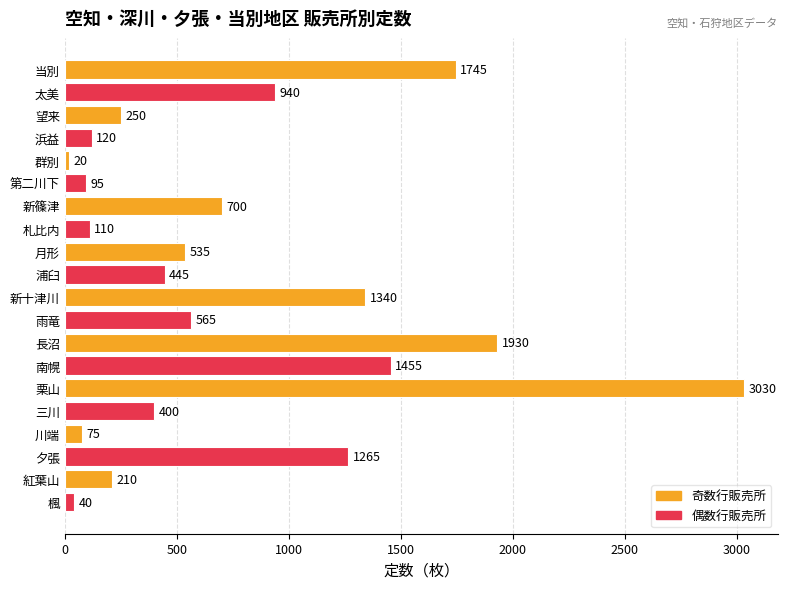

True or false: the data shows 1649 at 夕張.

False